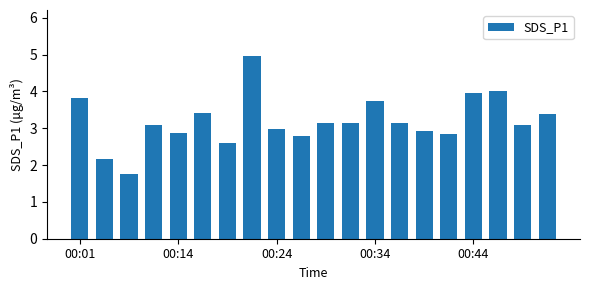

What is the value of the 5th bar from the left?

2.9